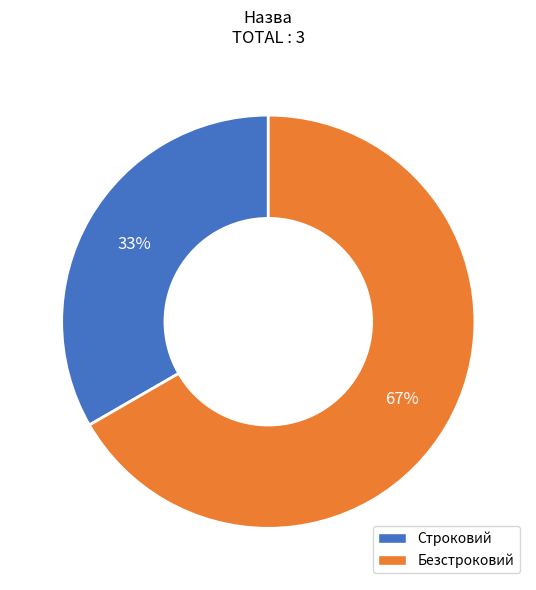

To the nearest percent, what is the average slice percentage?

50%